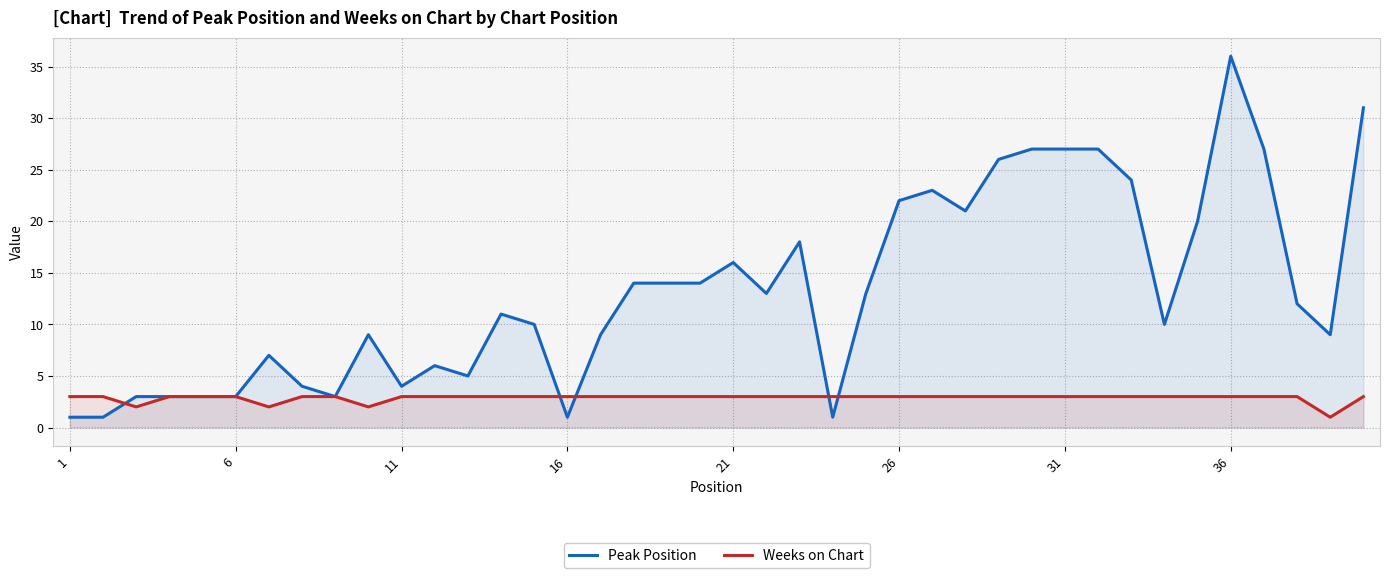

What are all the series names shown in the legend?

Peak Position, Weeks on Chart